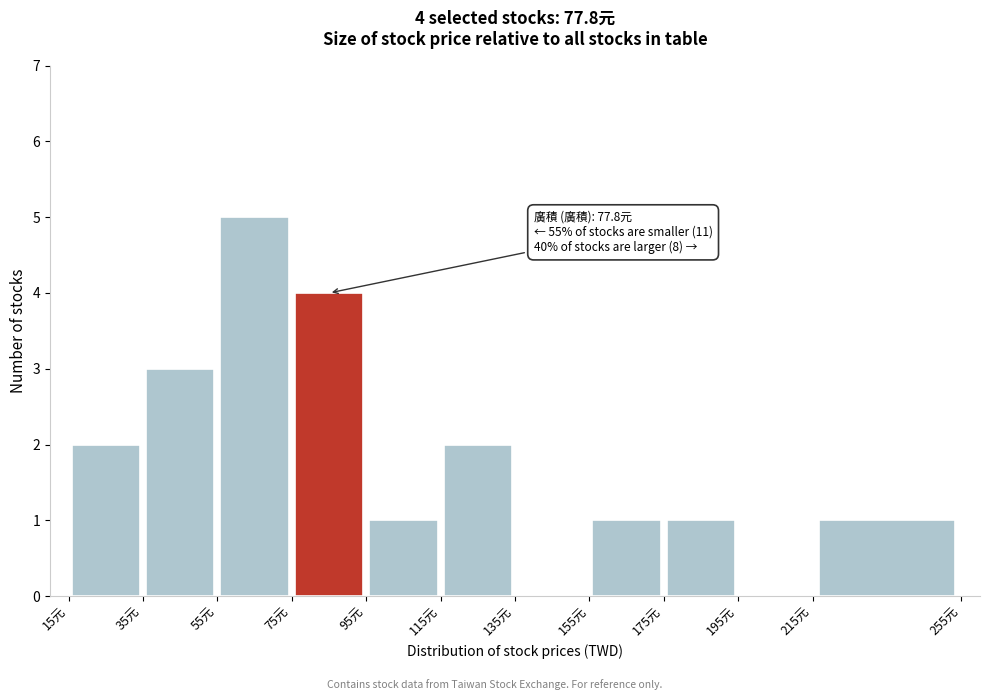

Over which range of the x-axis is the bar tallest?

55 to 75